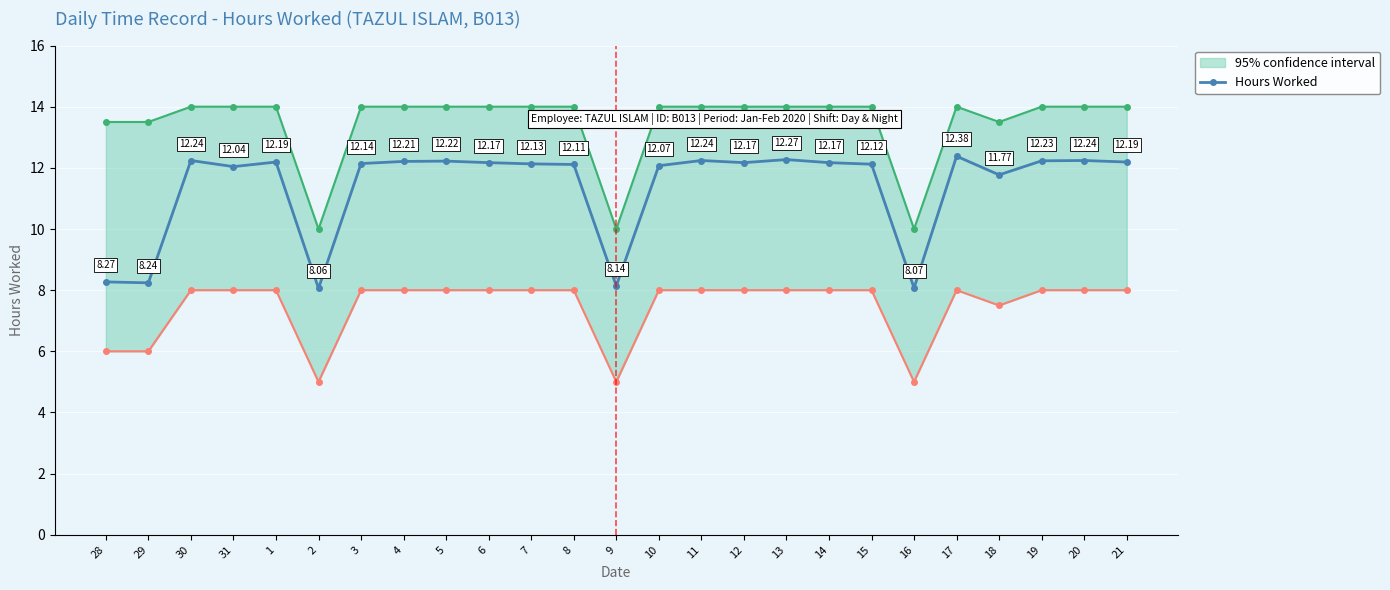

What is the difference between the maximum and minimum values?

4.3